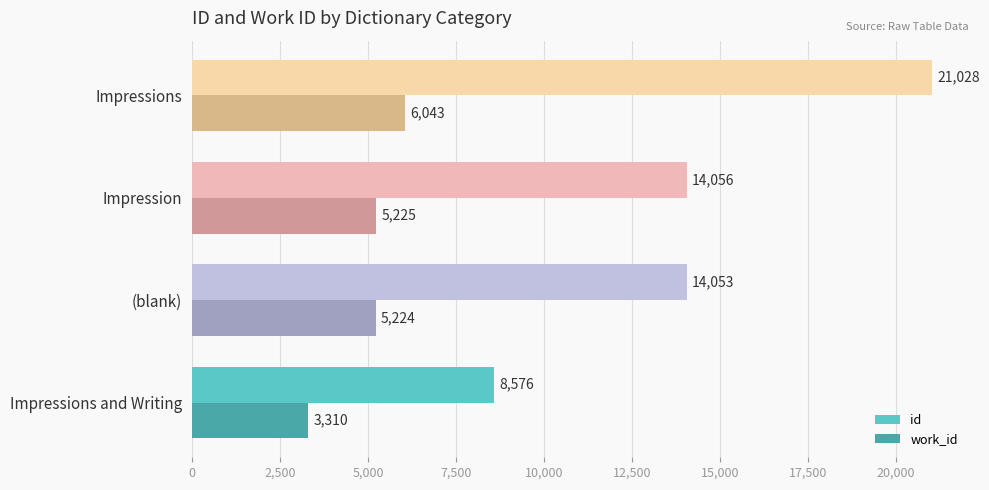

Which series has the largest total across all categories?

id